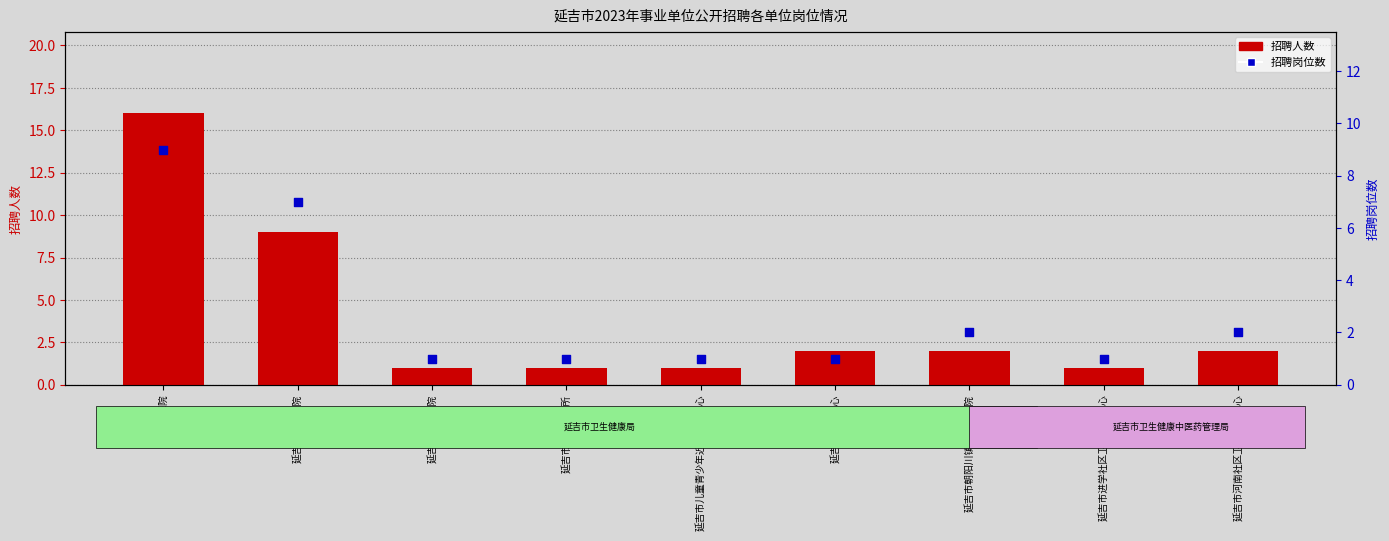

Which series contains the highest Y value?

招聘人数